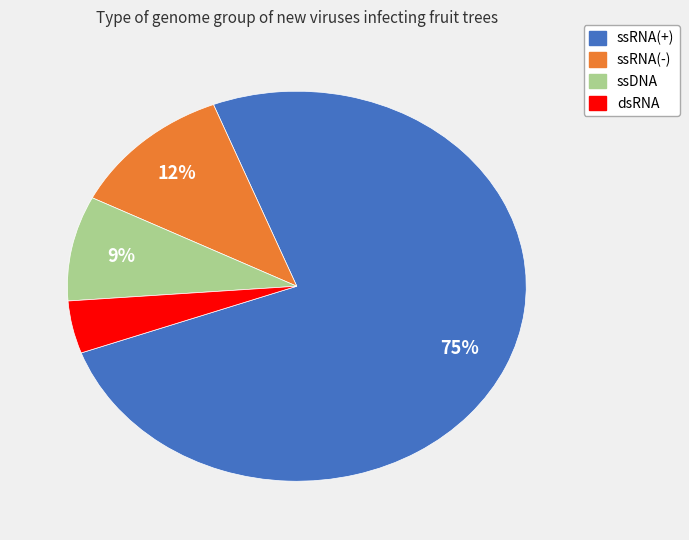

How many segments does this pie chart have?

4